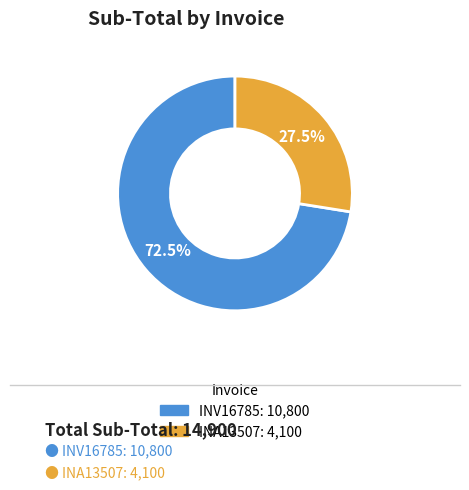

Does INA13507 account for over 50% of the chart?

No